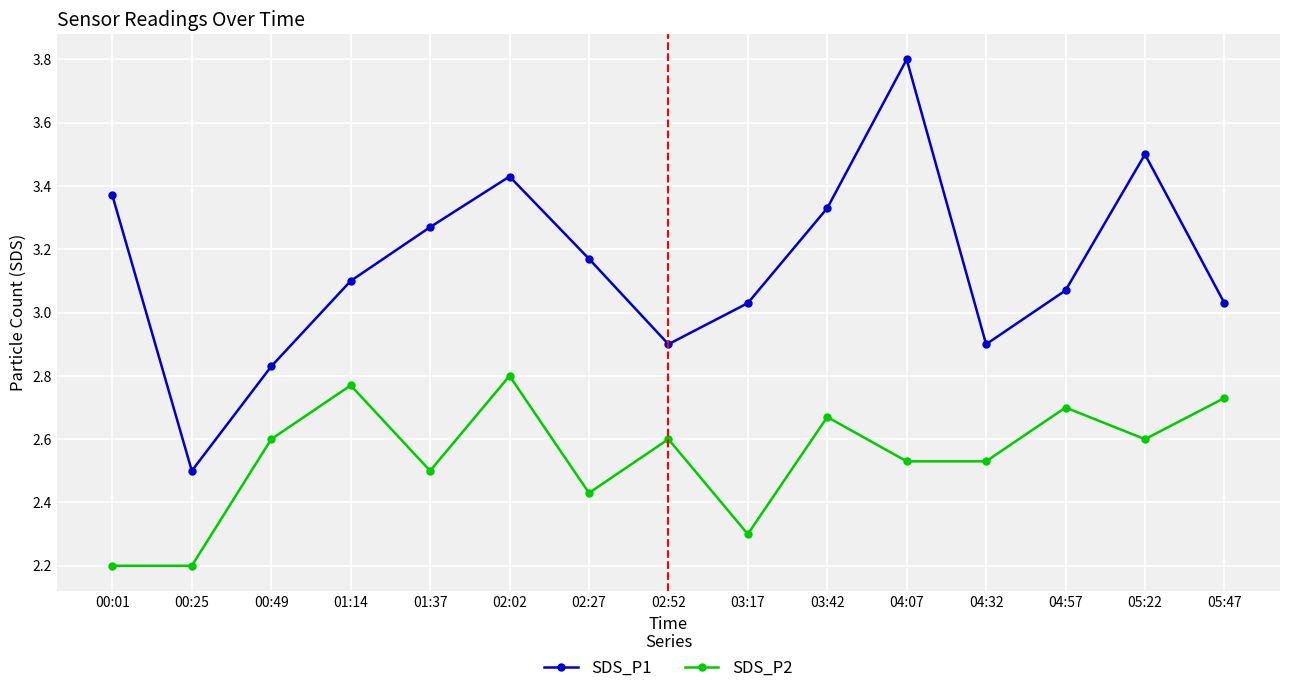

Rank the series by their average value, from lowest to highest.

SDS_P2, SDS_P1